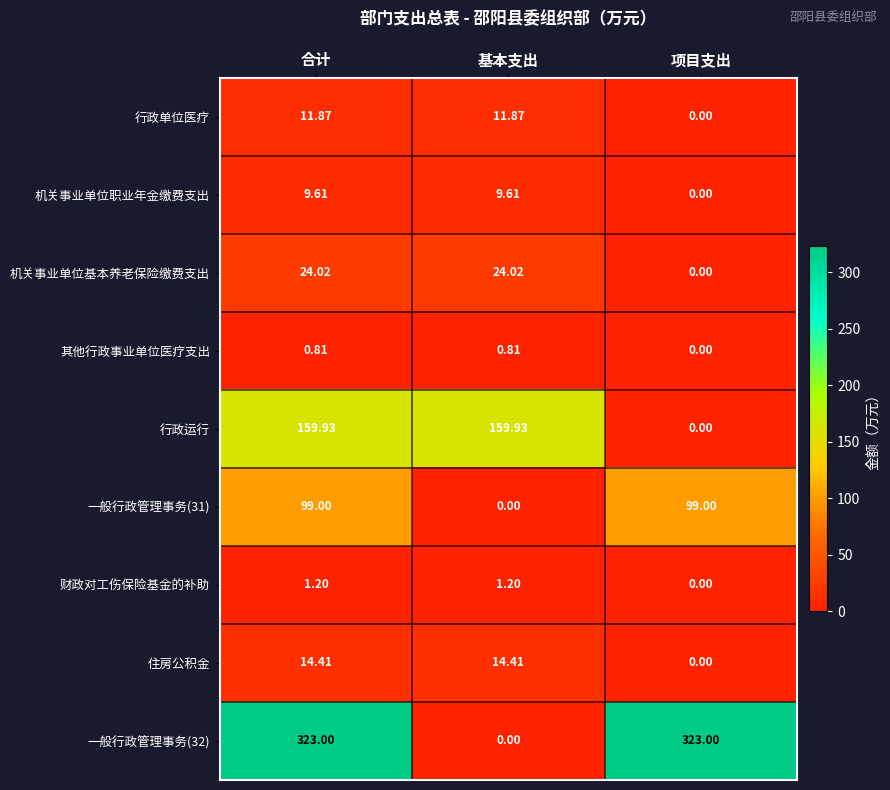

What is the total value across all series at 项目支出?

422.0